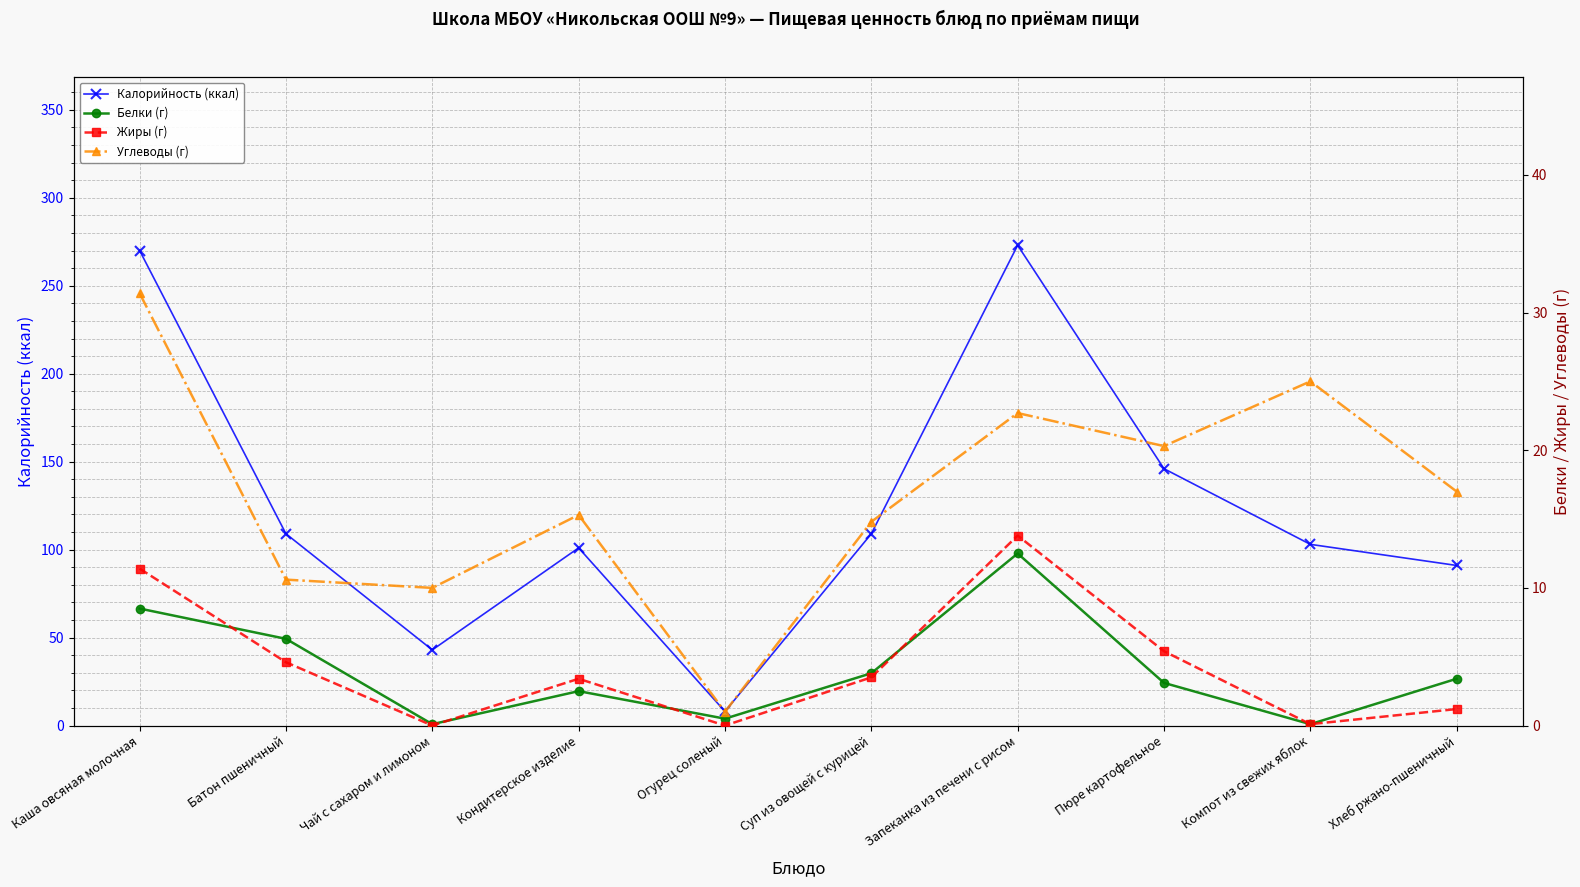

Which category has the highest value in the Белки (г) series?

Запеканка из печени с рисом